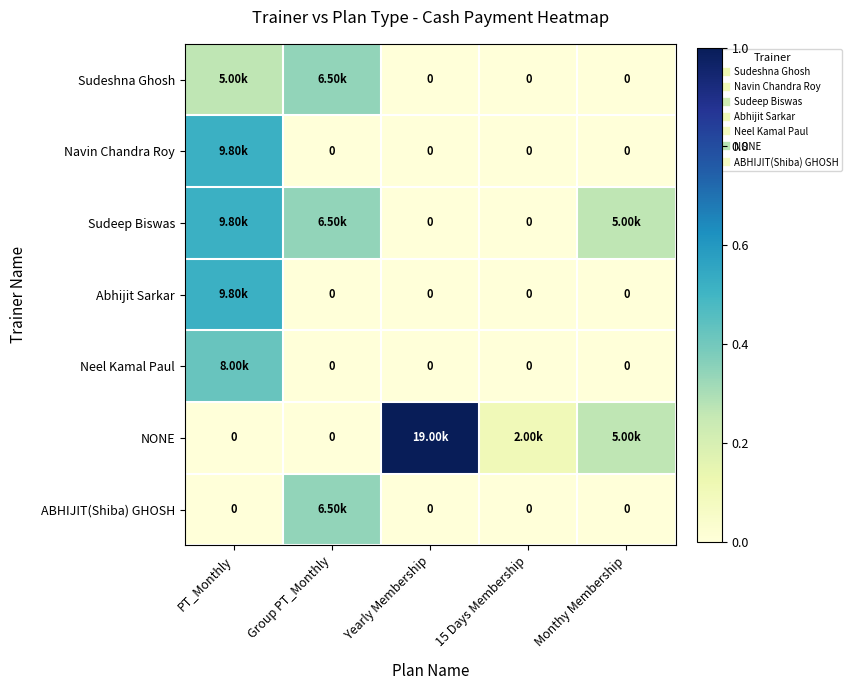

Is it true that Sudeep Biswas equals 0.2 at Monthy Membership?

False